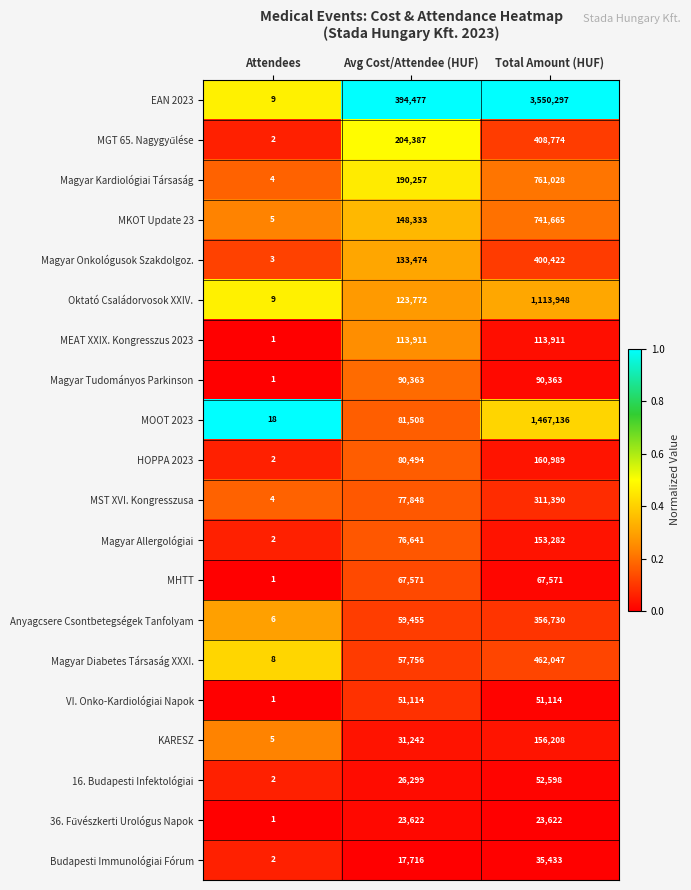

The value of Oktató Családorvosok XXIV. at Avg Cost/Attendee (HUF) is 77342. True or false?

False